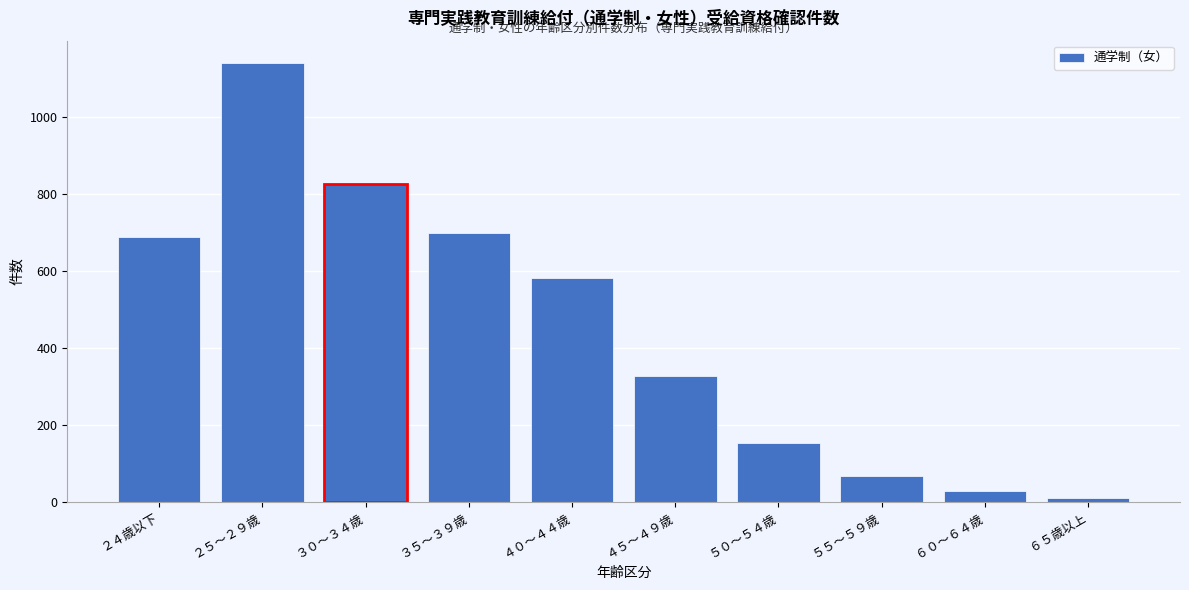

Reading left to right, list all the values displayed in this chart.

690	1142	827	698	581	328	152	67	29	10